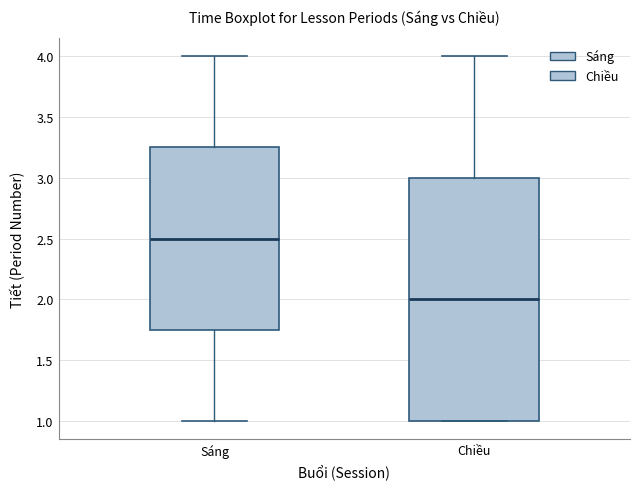

Where is the upper edge of the box for Chiều on the y-axis? The values are not printed on the chart, so give them approximately, as read against the axis.

3.00